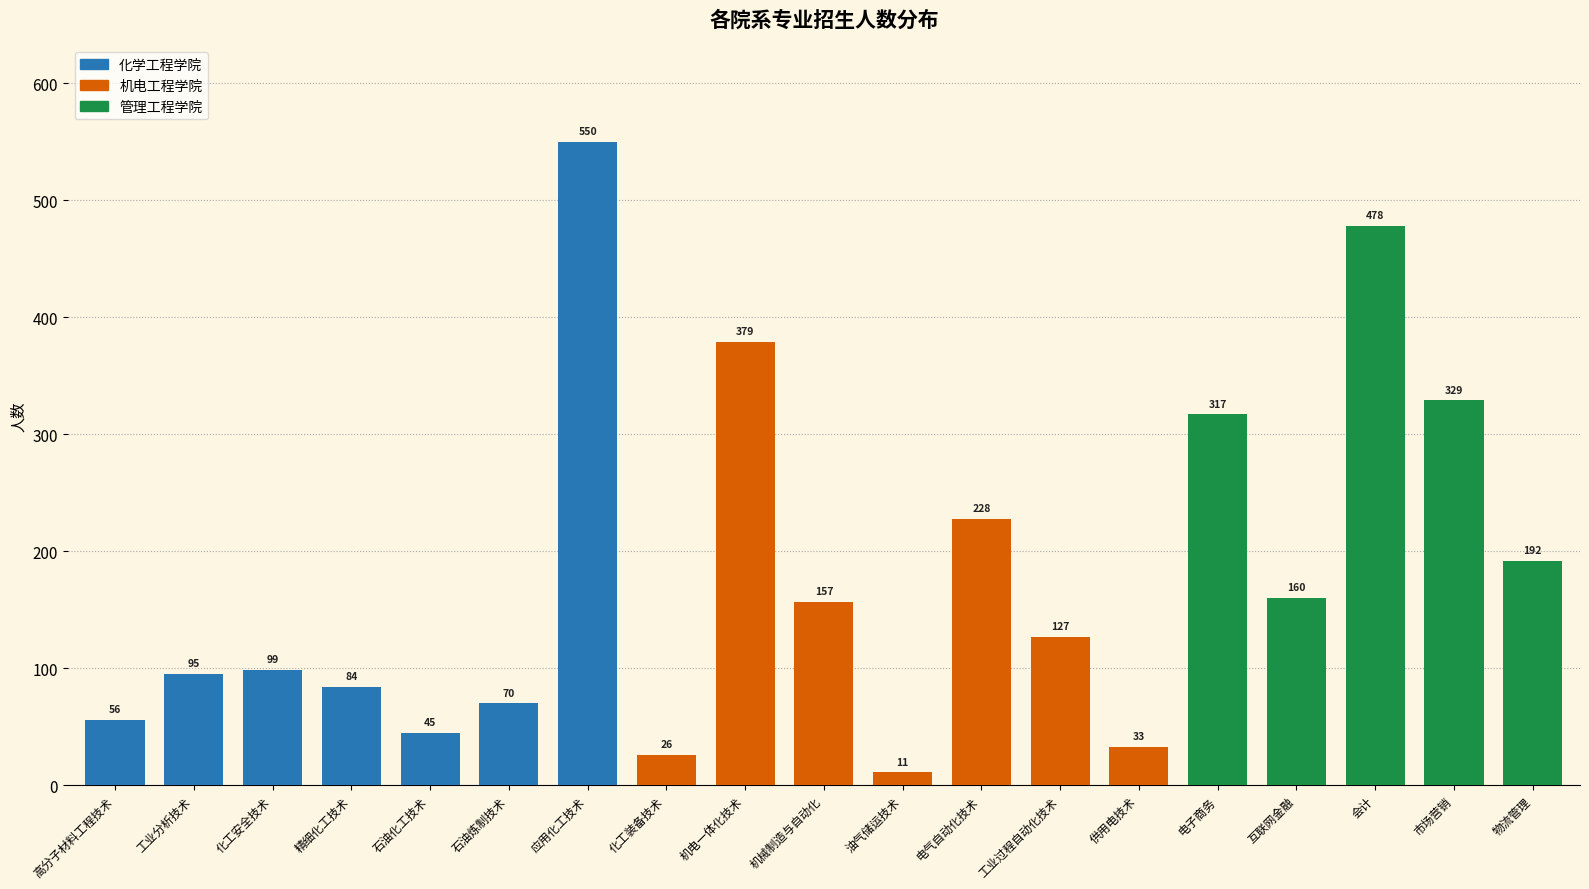

What is the label of the 8th bar from the right?

电气自动化技术